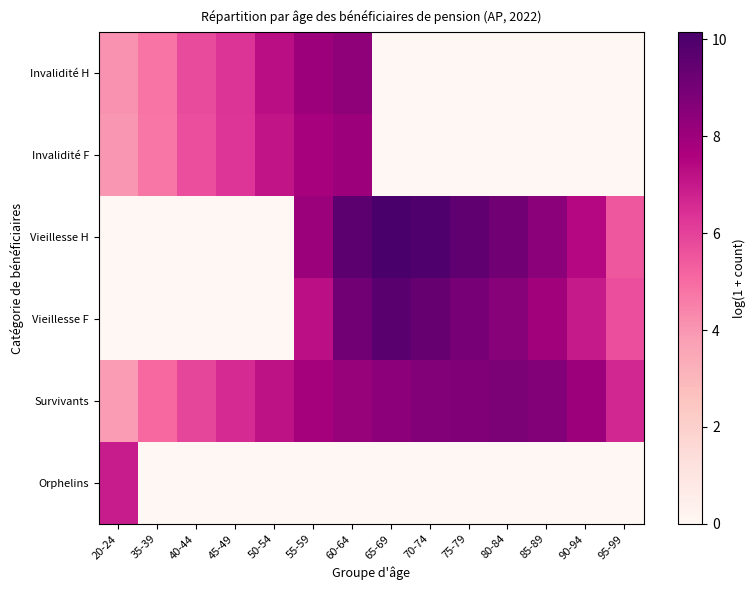

What is the total value across all series at 90-94?

22.4